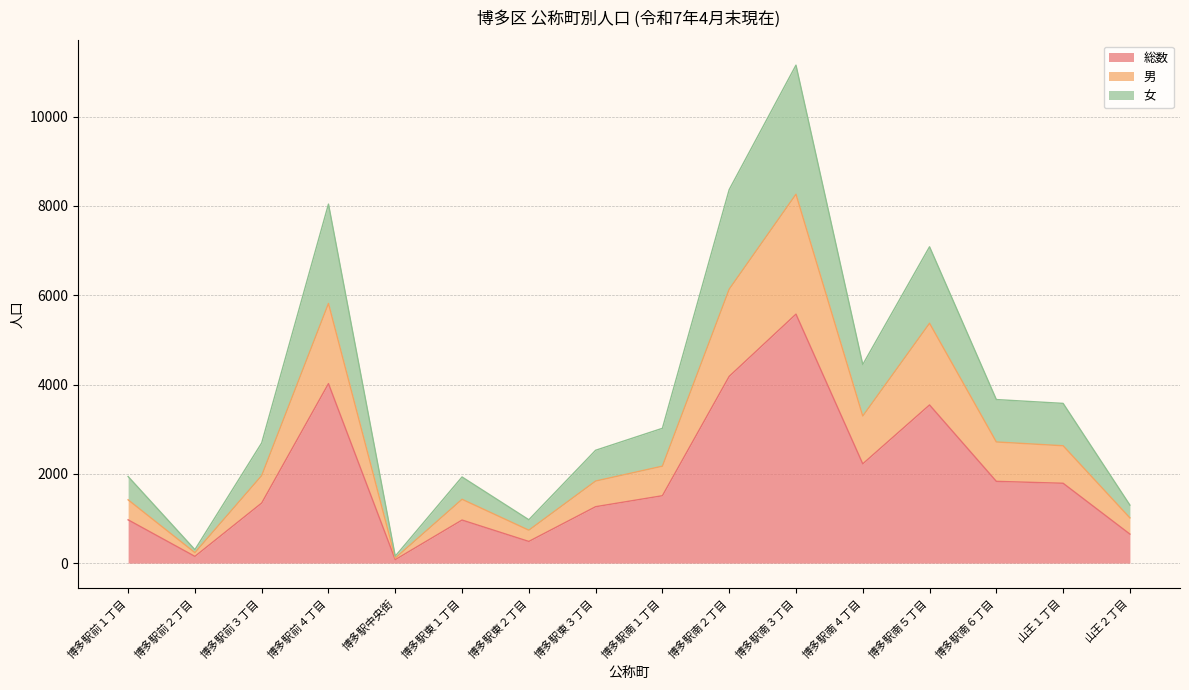

What is the sum of all 女 values?

61178